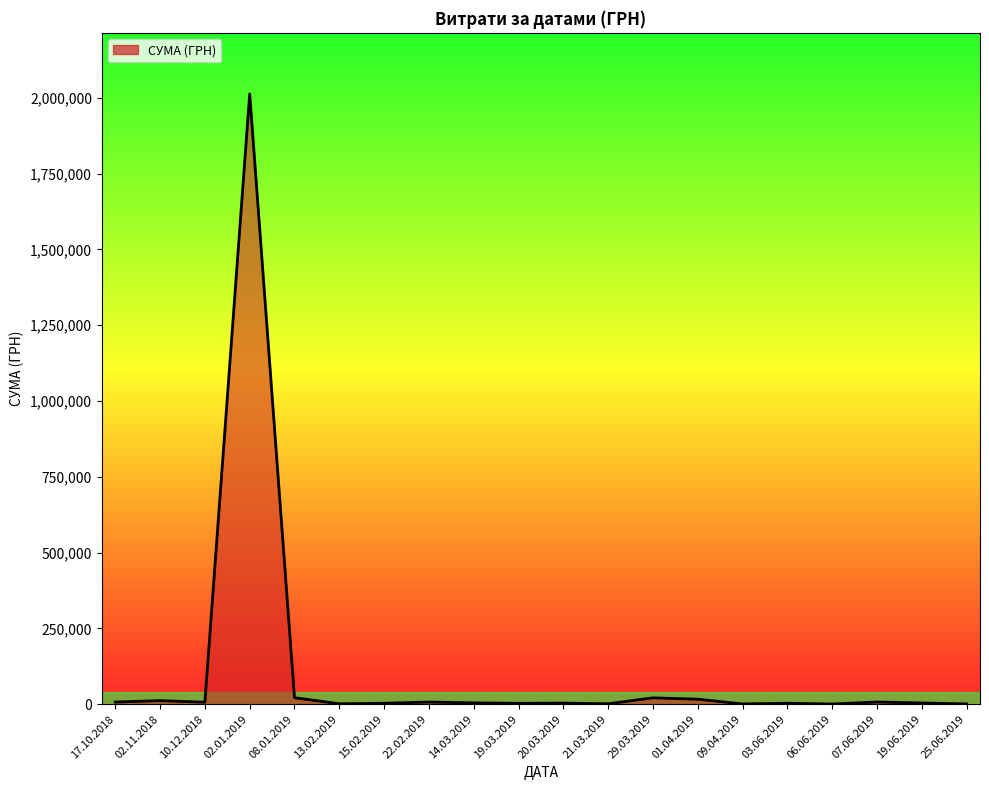

What is the maximum value shown in the chart?

2013297.8